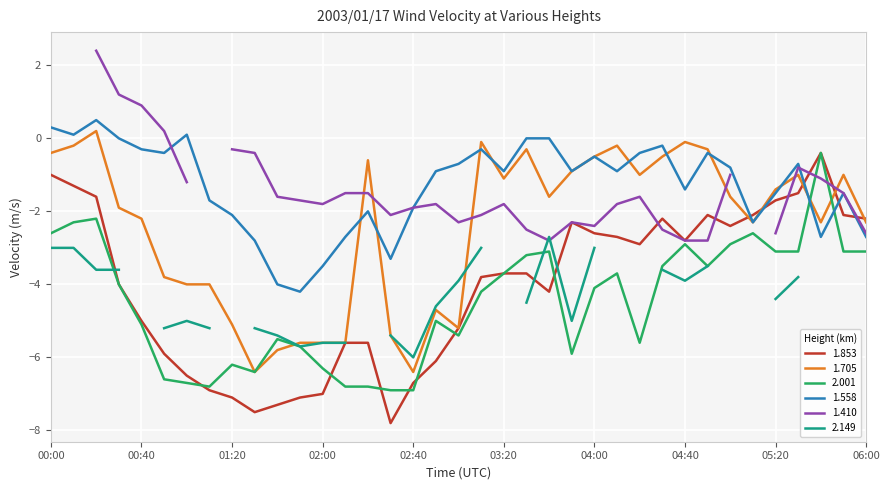

Is it true that 1.853 equals -7.1 at 01:20?

True